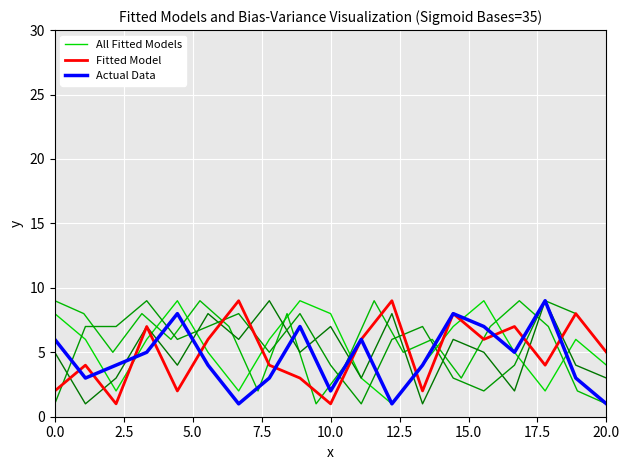

Where is Fitted Model nearest to the value 5?

20.0